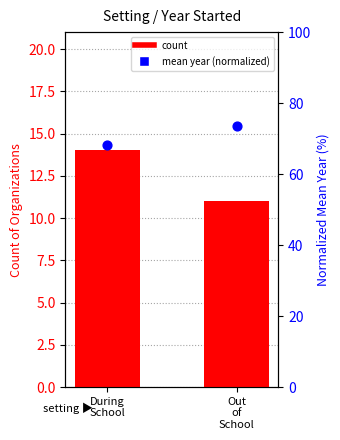

Which series has the largest Y range (max minus min)?

mean year (normalized)